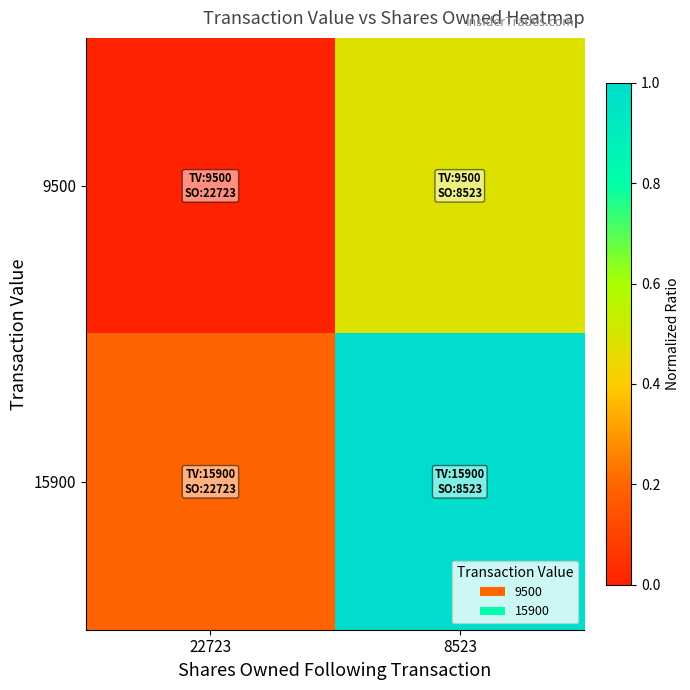

At which category does the chart reach its peak across all series?

8523